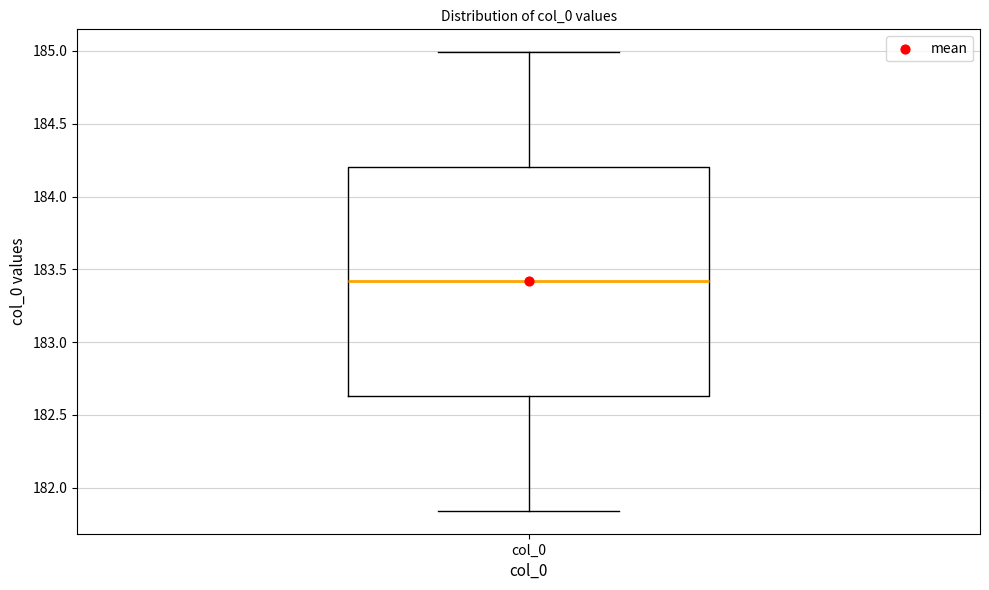

Transcribe this box plot: give where the median line is, the range the box spans, and where the two whiskers end, as read against the y-axis. The values are not printed on the chart, so give them approximately, as read against the axis.

median 183.40, box 182.65 to 184.20, whiskers 181.85 to 185.00